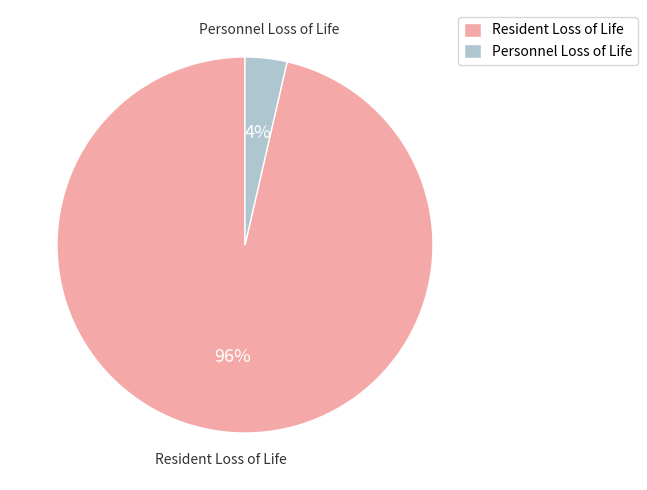

Which category has the biggest portion of the pie?

Resident Loss of Life